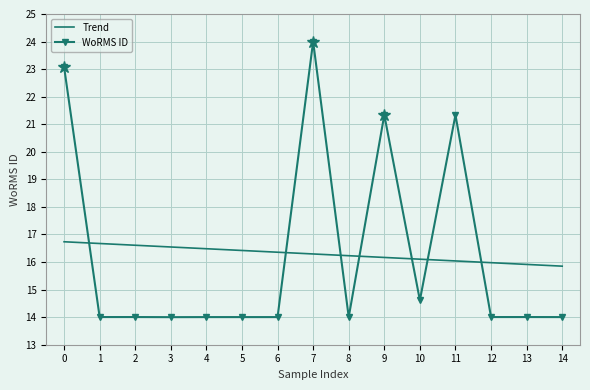

Which series changed the most between 0 and 10?

WoRMS ID